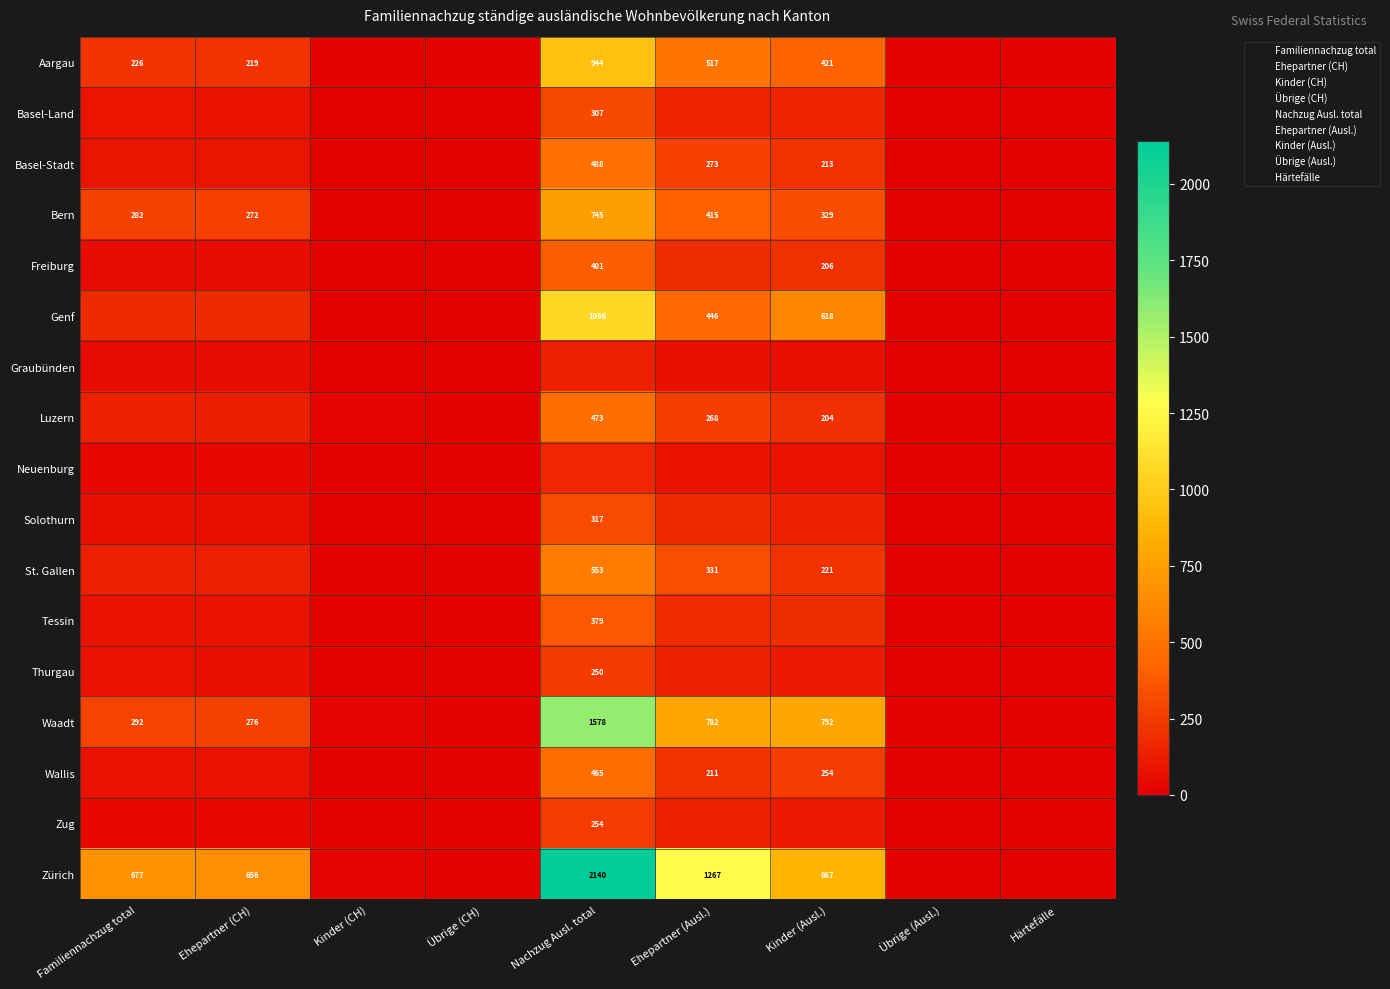

The St. Gallen series shows 204 at Ehepartner (Ausl.). True or false?

False